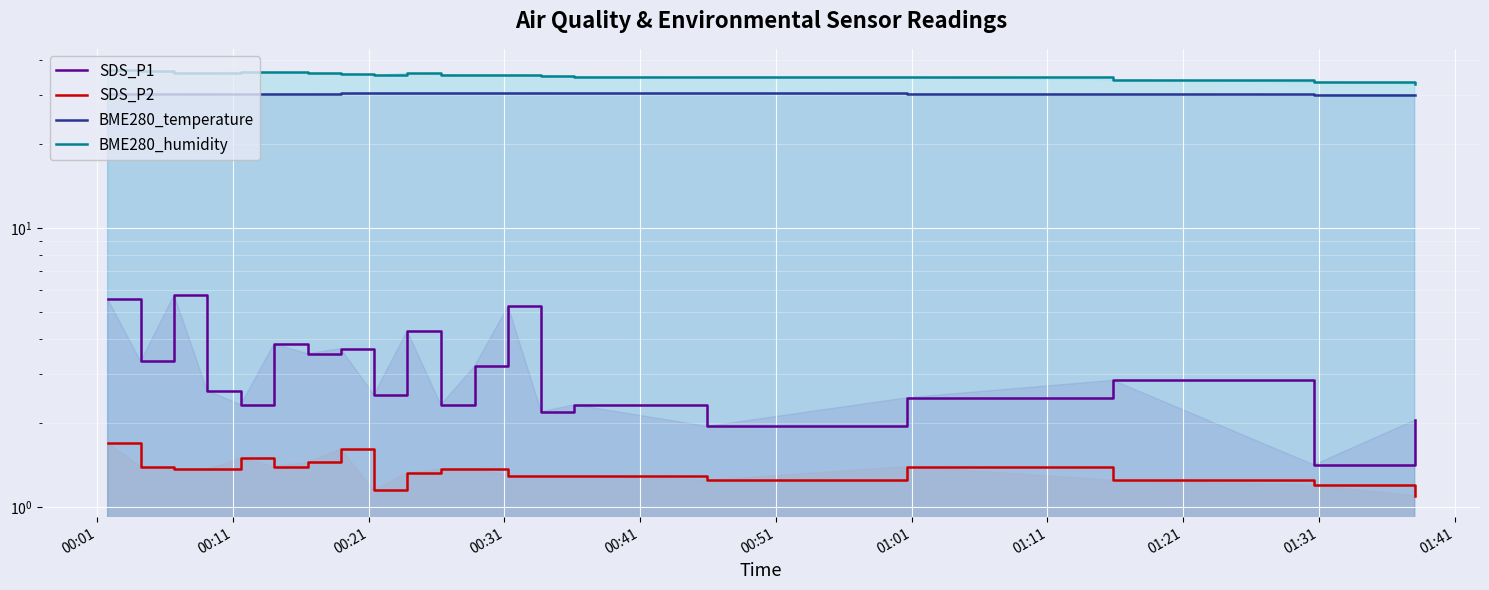

What is the minimum value shown in the chart?

1.1